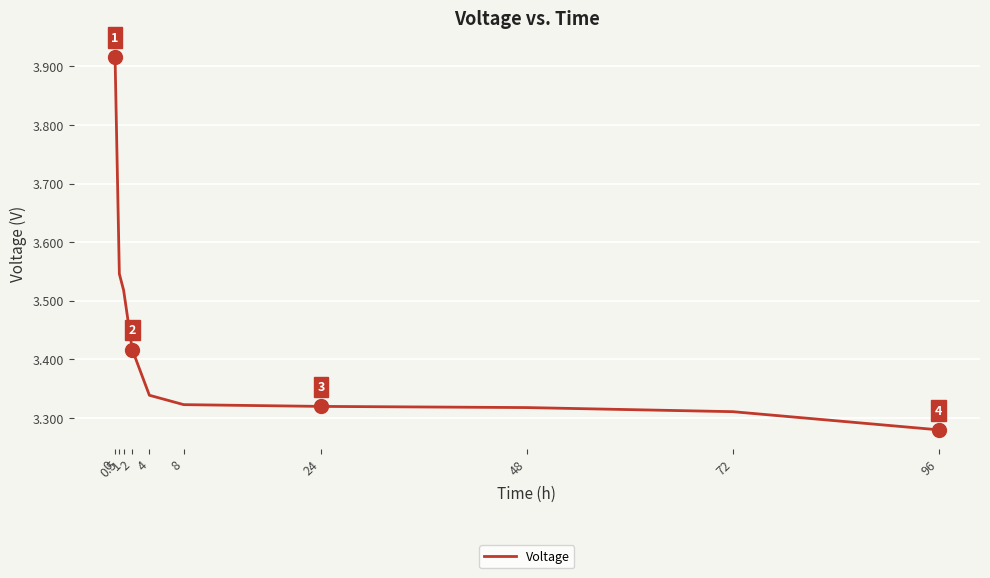

How many lines are shown in the chart?

1